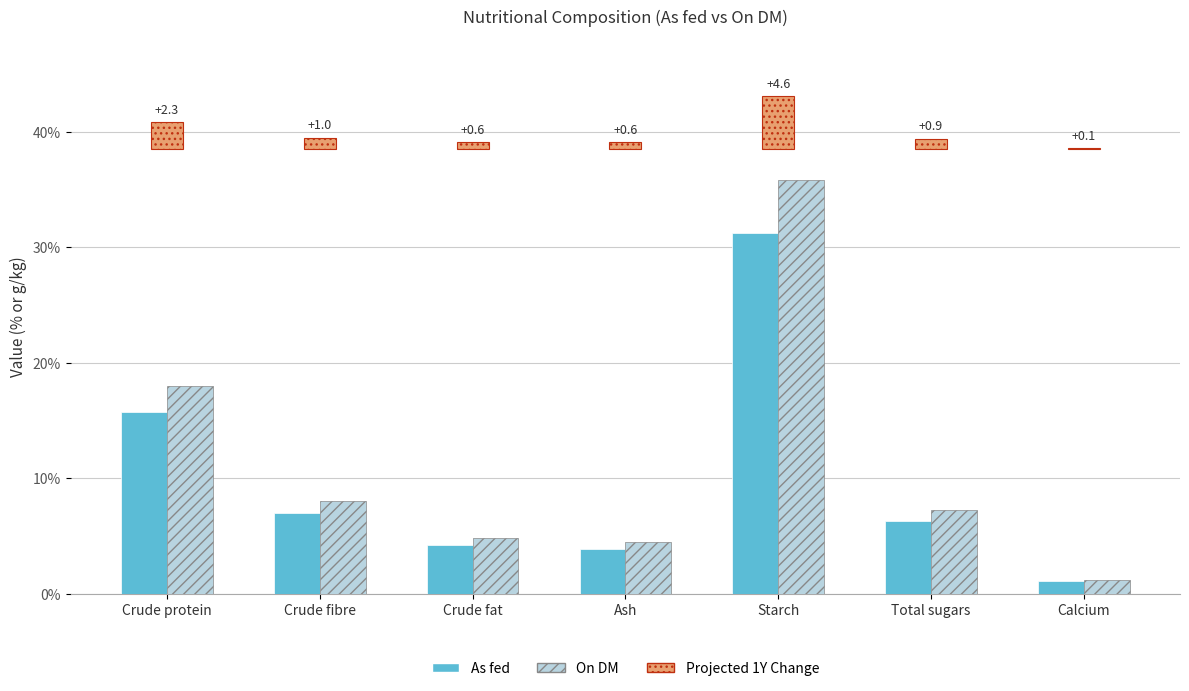

Is it true that On DM equals 3.2 at Total sugars?

False